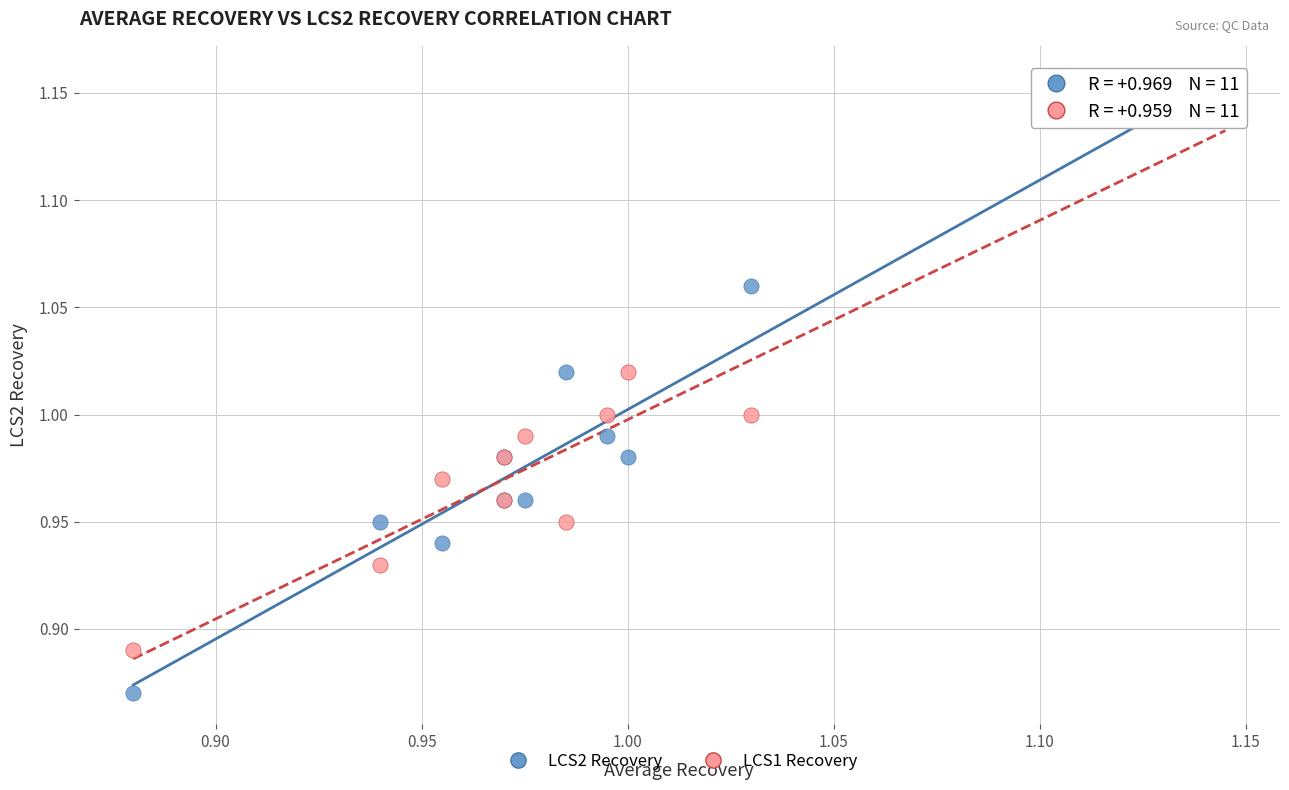

Which series reaches the minimum Y coordinate?

LCS2 Recovery